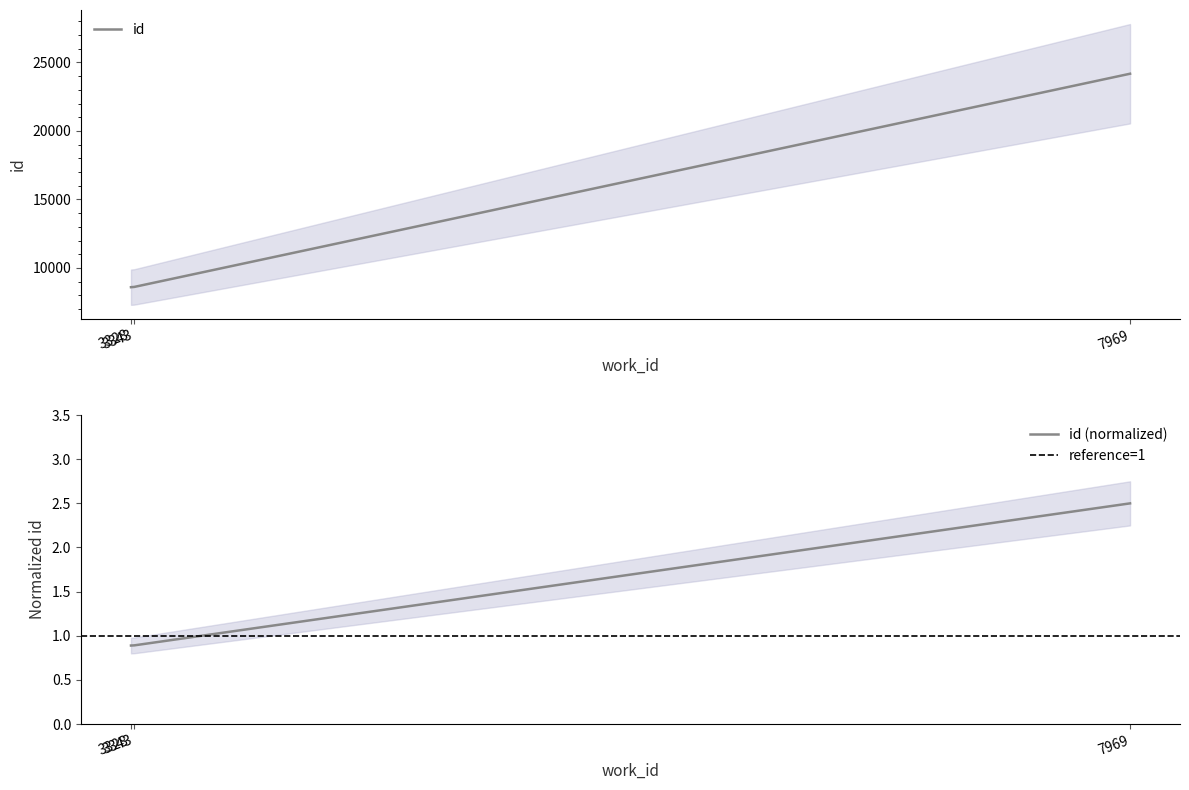

Is it true that the value at 3328 is 14395?

False